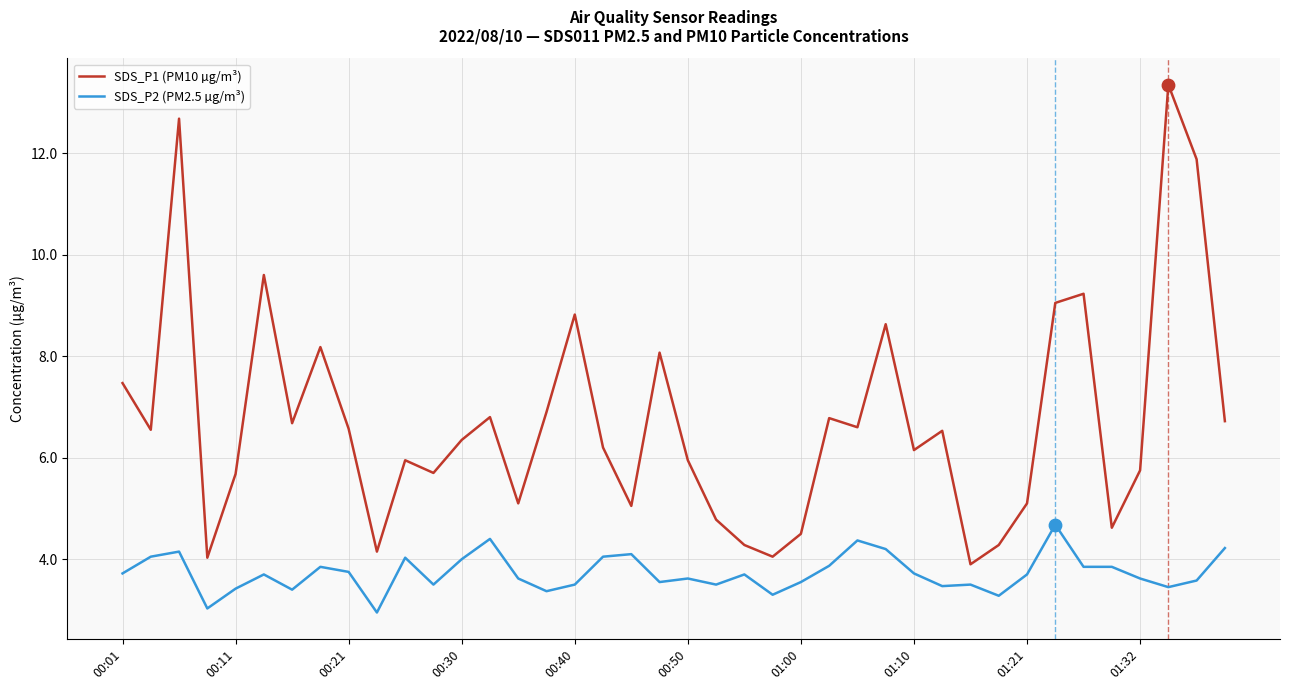

Which series has the widest spread of values?

SDS_P1 (PM10 µg/m³)